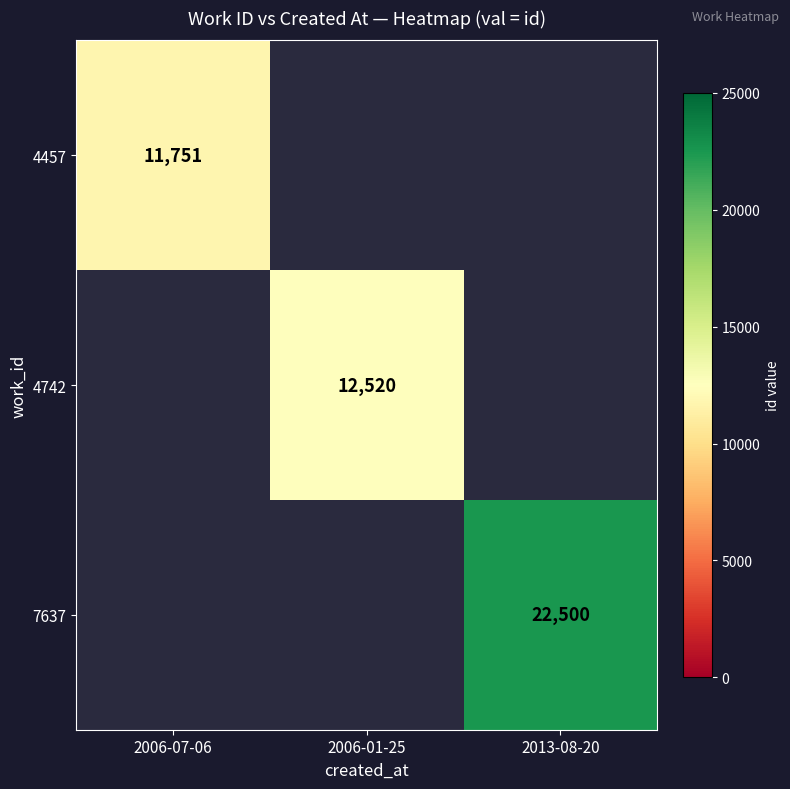

True or false: 7637 has a value of 9336 at 2013-08-20.

False